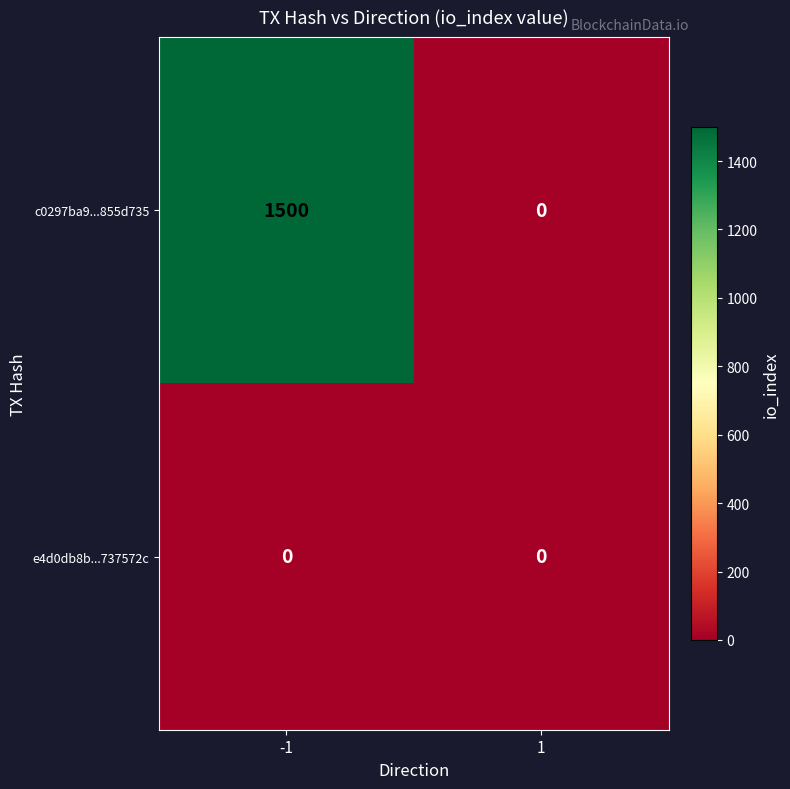

What is the sum of the c0297ba9...855d735 values at -1 and 1?

1500